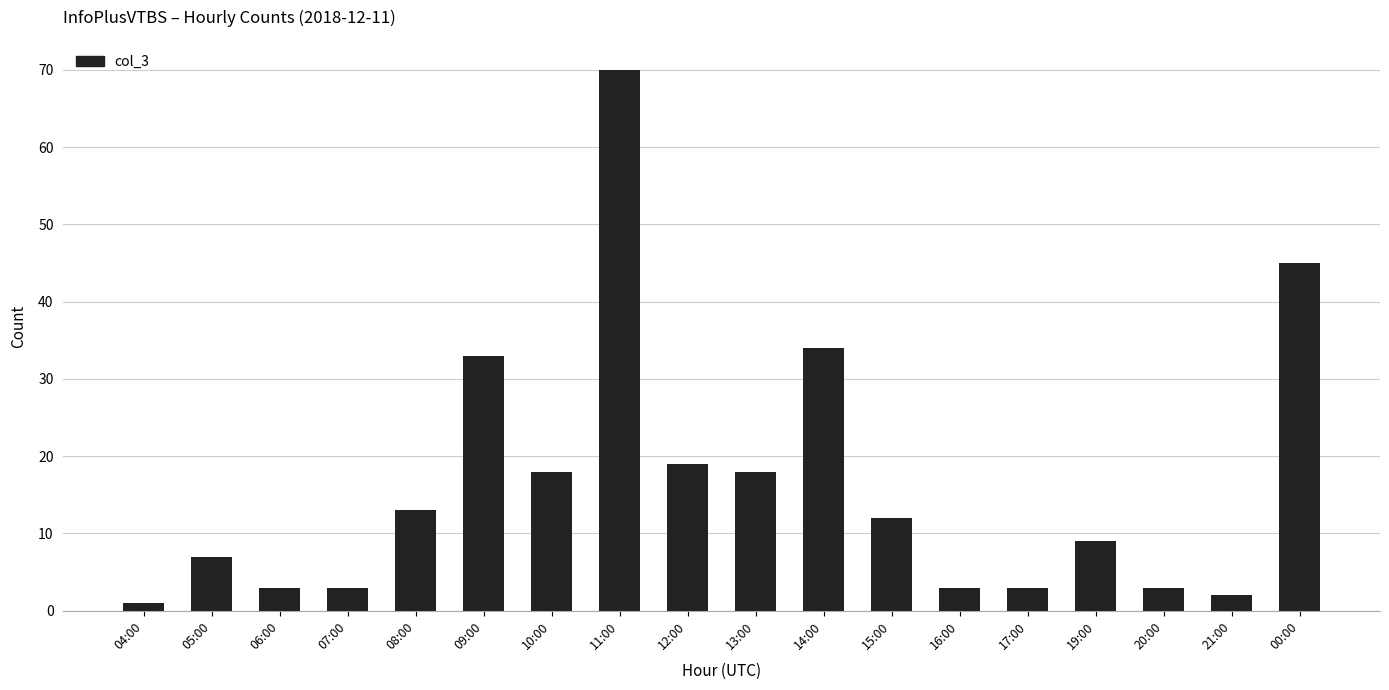

Reading right to left, extract all data points from this chart.

45	2	3	9	3	3	12	34	18	19	70	18	33	13	3	3	7	1